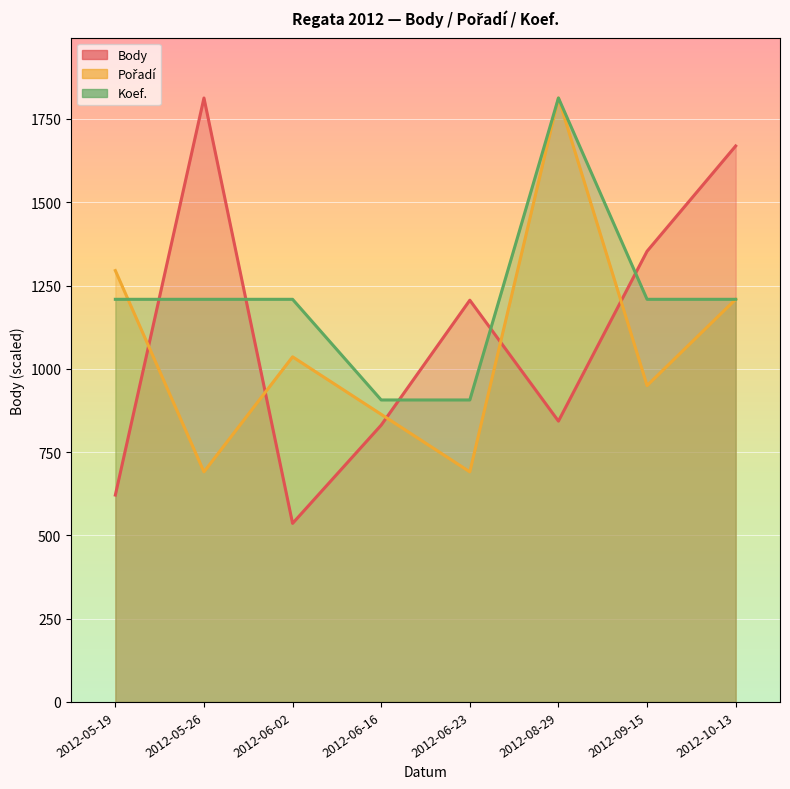

Reading left to right, list all the values displayed in this chart.

Body: 621.0	1813.0	536.0	831.0	1206.0	843.0	1353.0	1669.0
Pořadí: 1295.0	690.7	1036.0	863.3	690.7	1813.0	949.7	1208.7
Koef.: 1208.7	1208.7	1208.7	906.5	906.5	1813.0	1208.7	1208.7